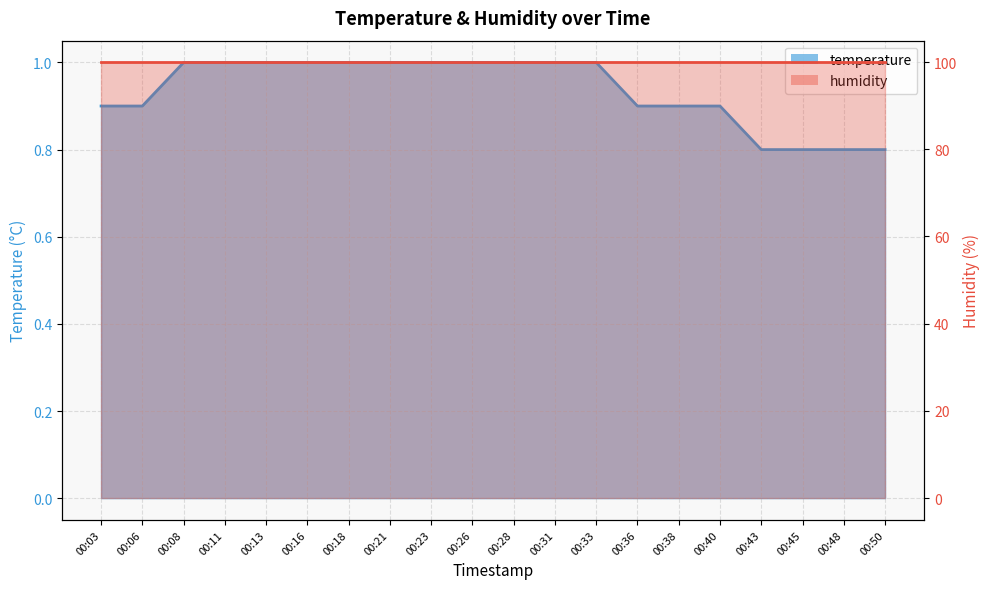

Rank the categories by value from highest to lowest.

00:08, 00:11, 00:13, 00:16, 00:18, 00:21, 00:23, 00:26, 00:28, 00:31, 00:33, 00:03, 00:06, 00:36, 00:38, 00:40, 00:43, 00:45, 00:48, 00:50